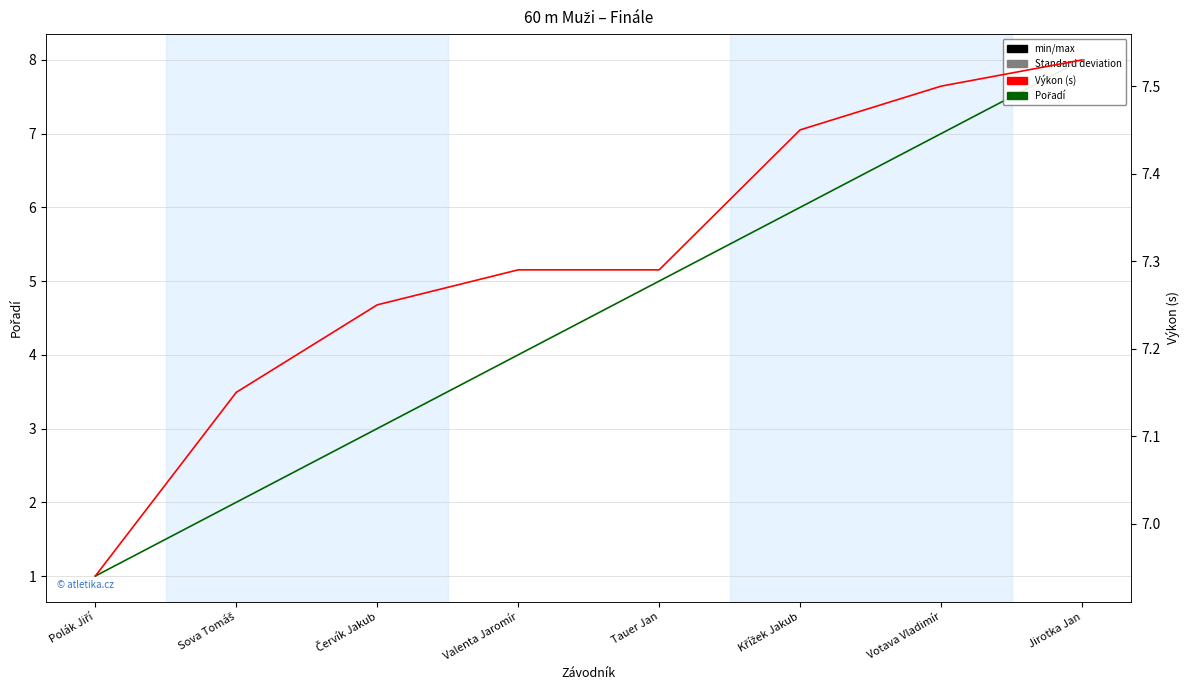

What is the approximate value of Pořadí at Valenta Jaromír?

4.0